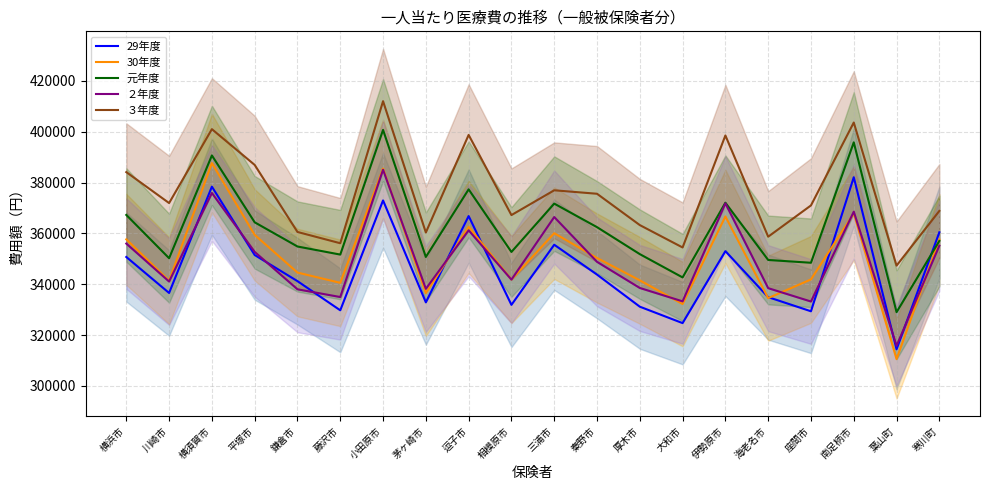

How many distinct data groups are displayed?

5